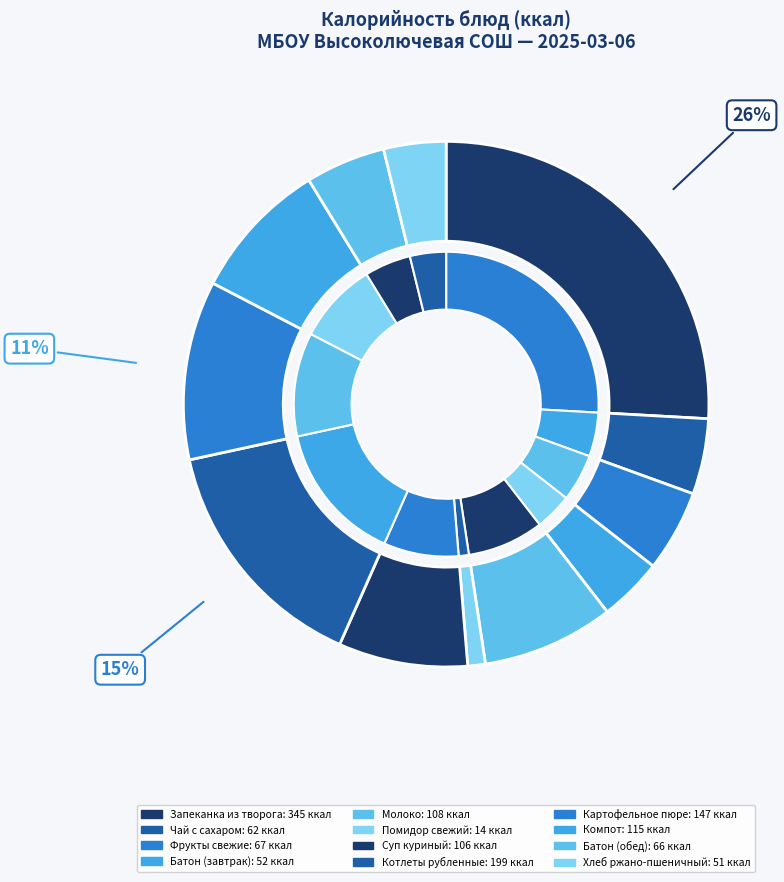

Count the number of slices in the pie.

12